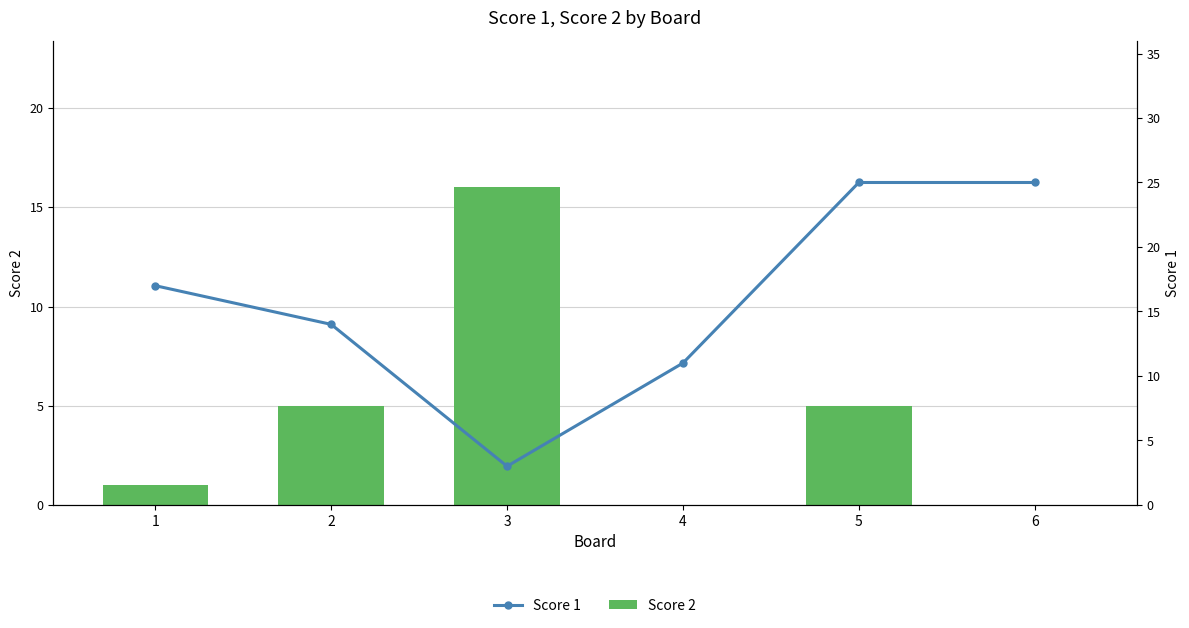

Reading left to right, extract all data points from this chart.

Score 2: 1=1	2=5	3=16	4=0	5=5	6=0
Score 1: 1=17	2=14	3=3	4=11	5=25	6=25